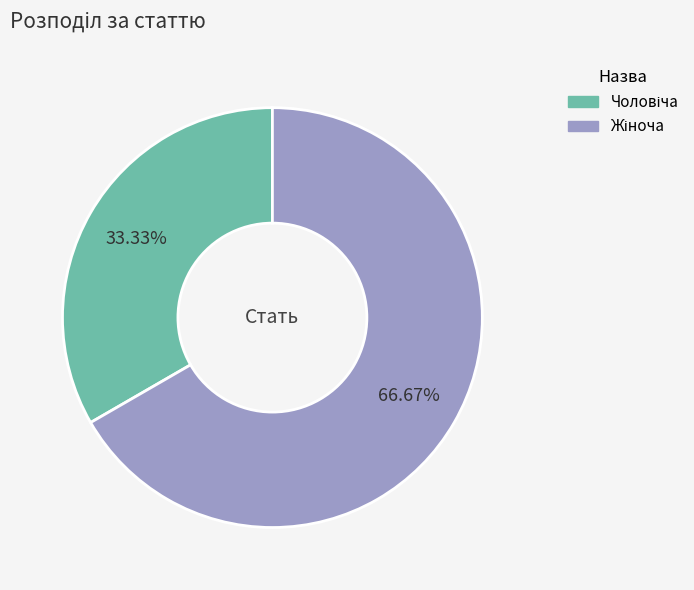

Is there a majority slice in this chart?

Yes